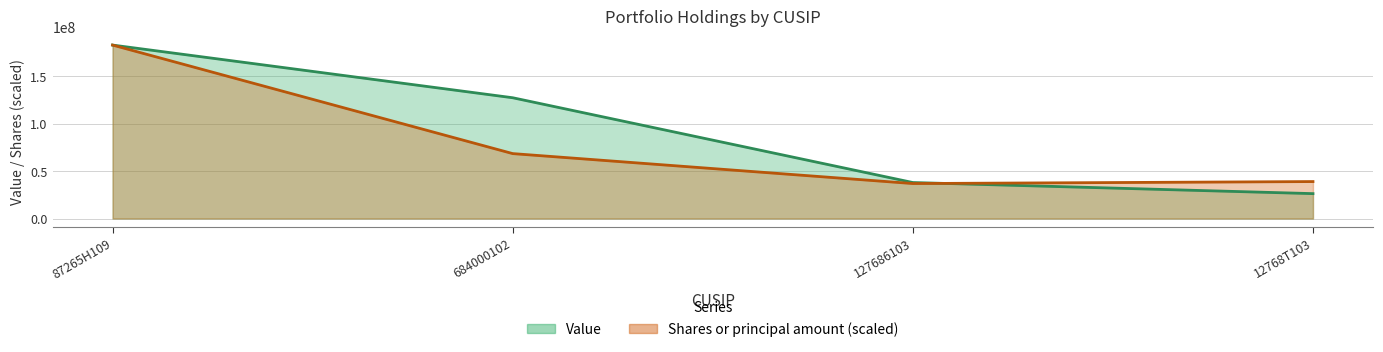

Reading right to left, transcribe all the data shown in this chart.

Value: 12768T103=26230000.0	127686103=37923000.0	684000102=127274000.0	87265H109=182785000.0
Shares or principal amount: 12768T103=38946140.6	127686103=36859620.9	684000102=68415293.3	87265H109=182785000.0